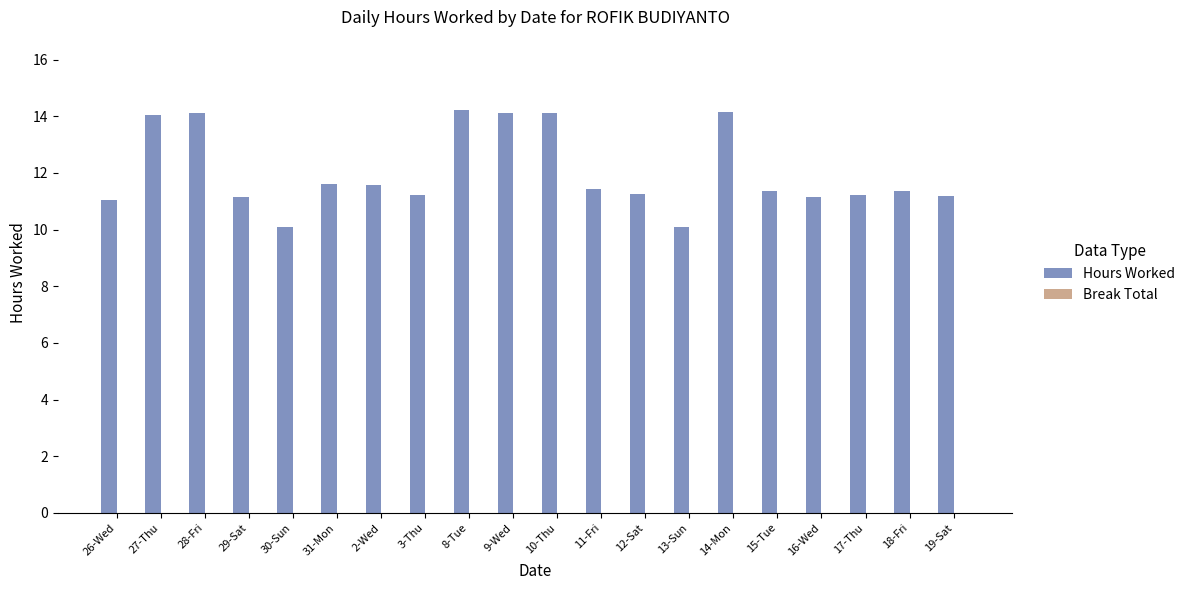

What is the label of the 19th bar from the left?

18-Fri